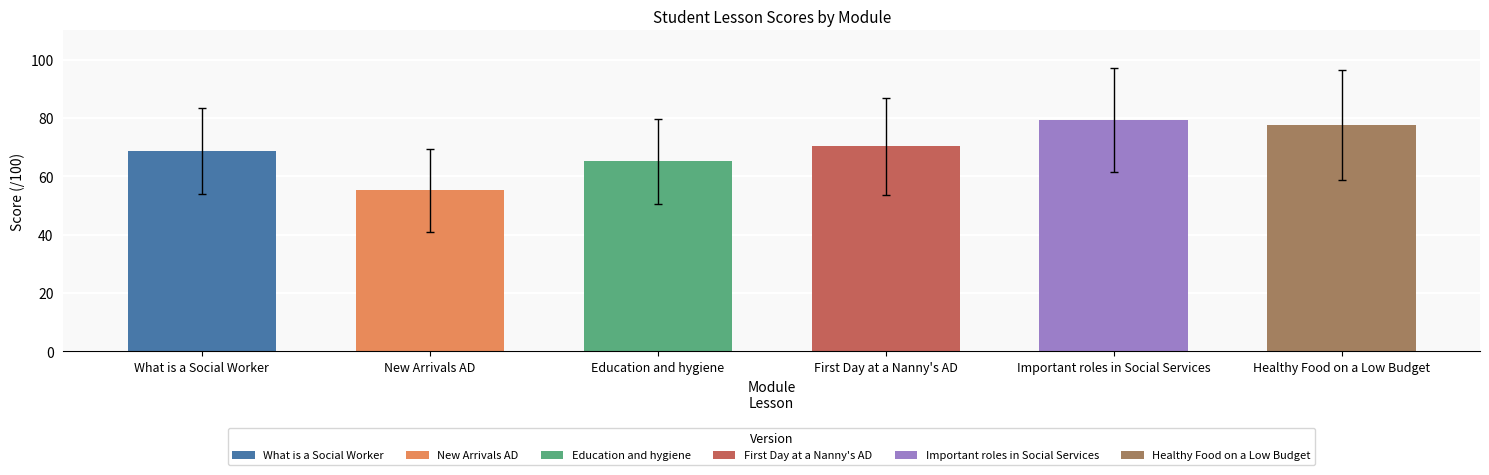

What are all the series names shown in the legend?

What is a Social Worker, New Arrivals AD, Education and hygiene, First Day at a Nanny's AD, Important roles in Social Services, Healthy Food on a Low Budget